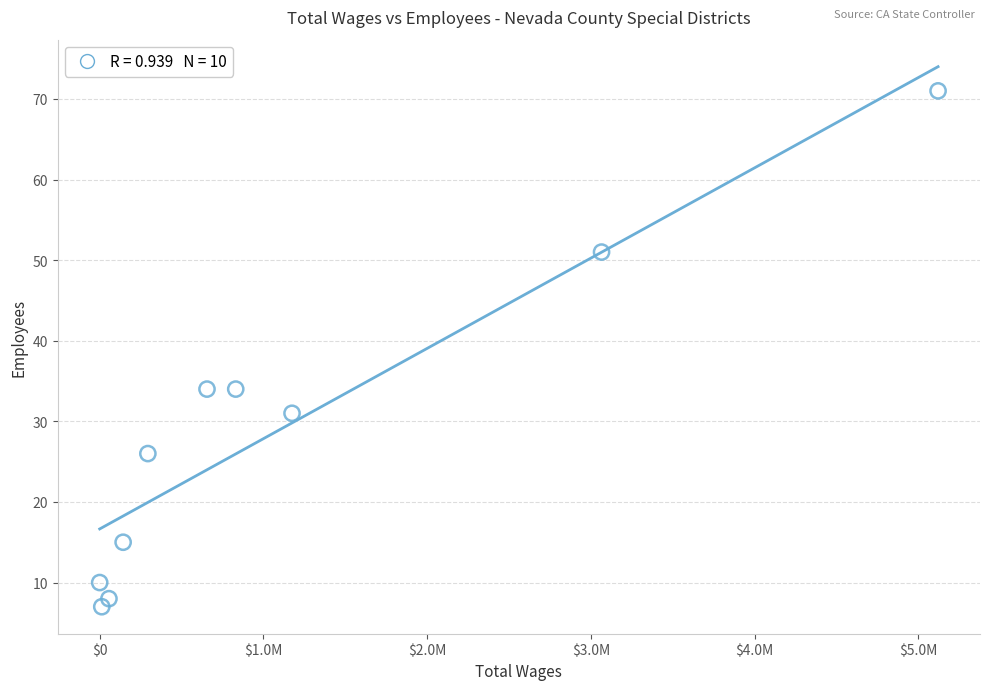

What is the average X value?

1135477